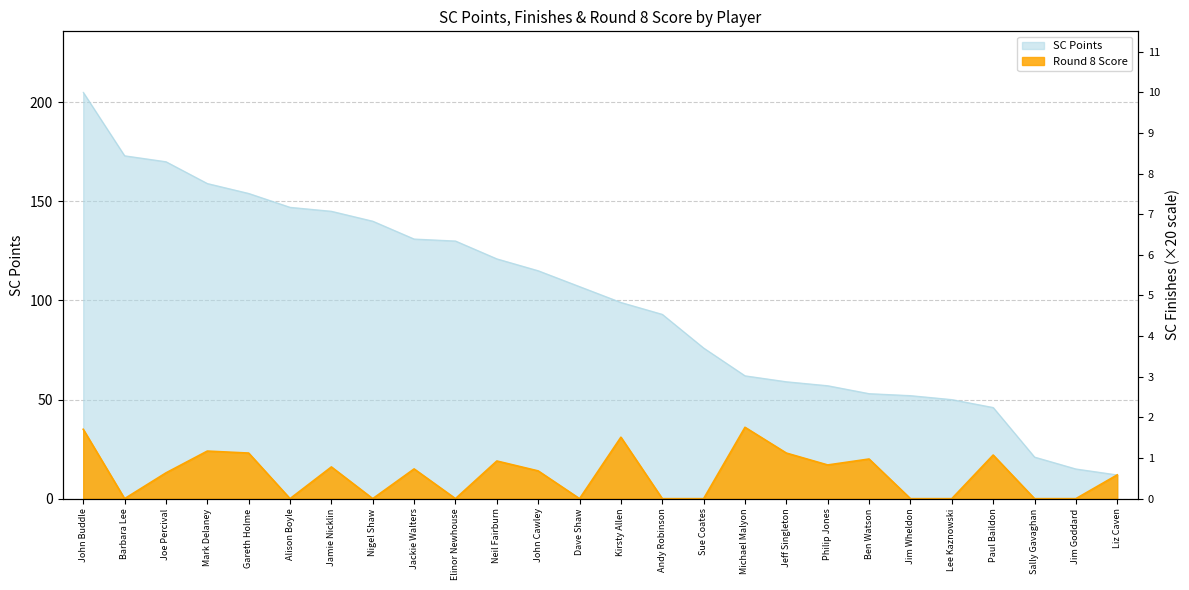

What is the difference between the highest and lowest values at Michael Malyon?

60